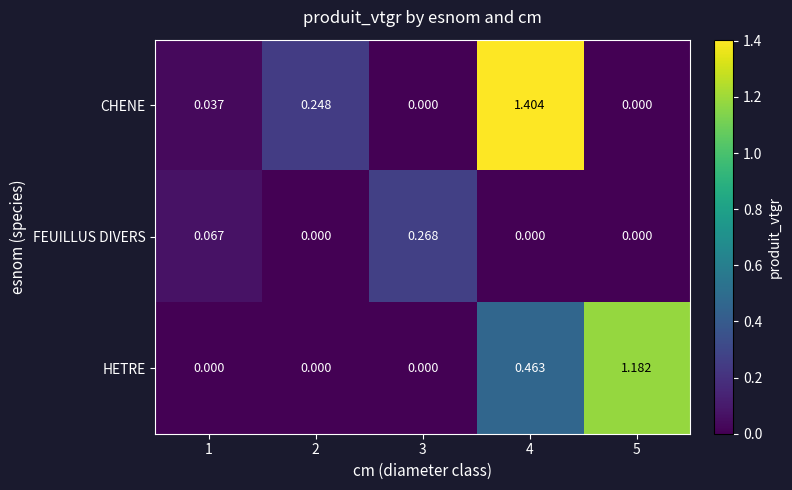

Which series has the largest total across all categories?

CHENE